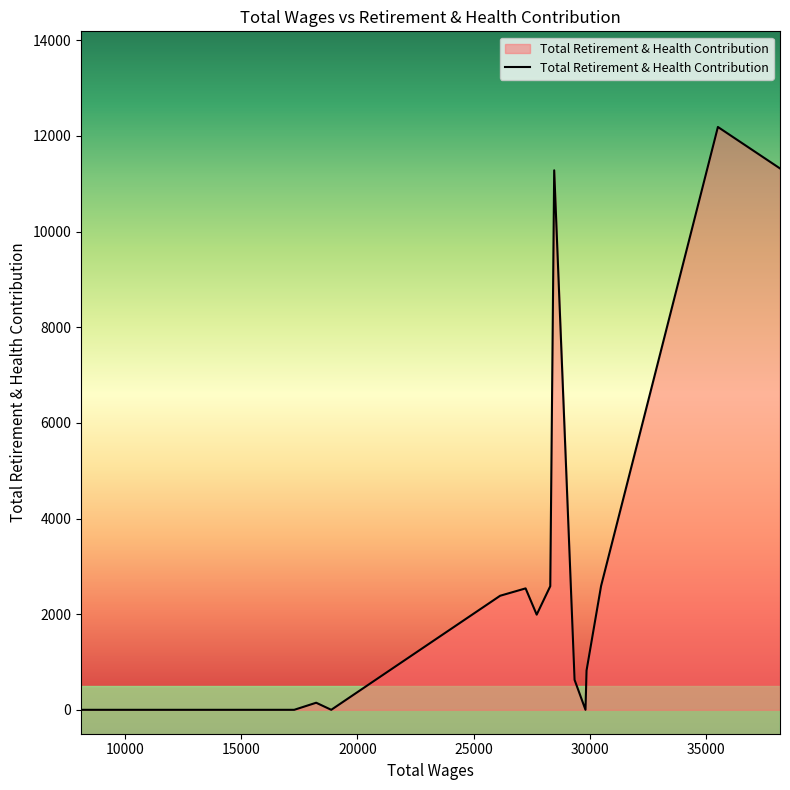

What is the maximum value shown in the chart?

12187